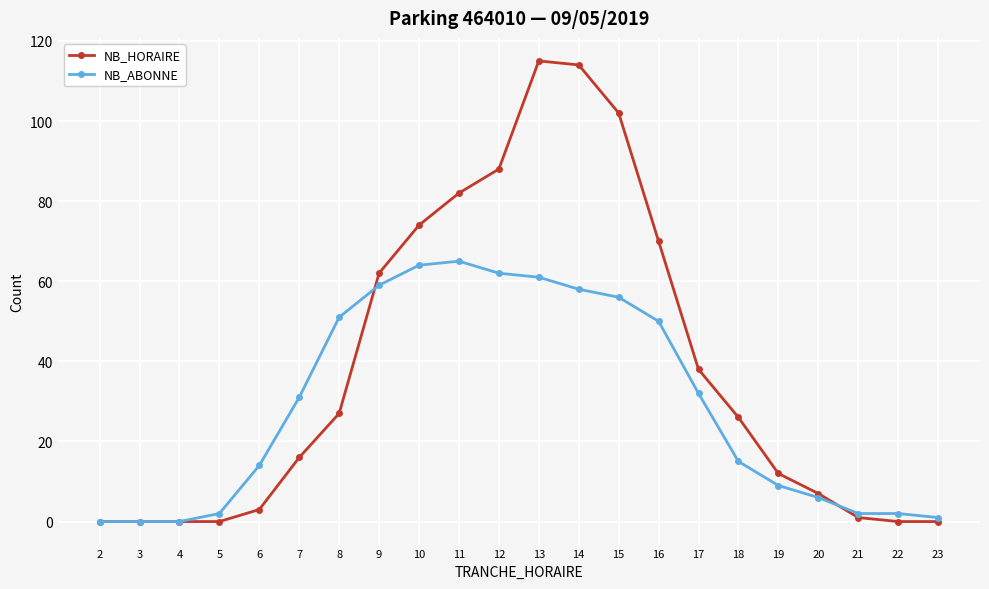

Reading left to right, what are all the values shown in this chart?

NB_HORAIRE: 2=0	3=0	4=0	5=0	6=3	7=16	8=27	9=62	10=74	11=82	12=88	13=115	14=114	15=102	16=70	17=38	18=26	19=12	20=7	21=1	22=0	23=0
NB_ABONNE: 2=0	3=0	4=0	5=2	6=14	7=31	8=51	9=59	10=64	11=65	12=62	13=61	14=58	15=56	16=50	17=32	18=15	19=9	20=6	21=2	22=2	23=1